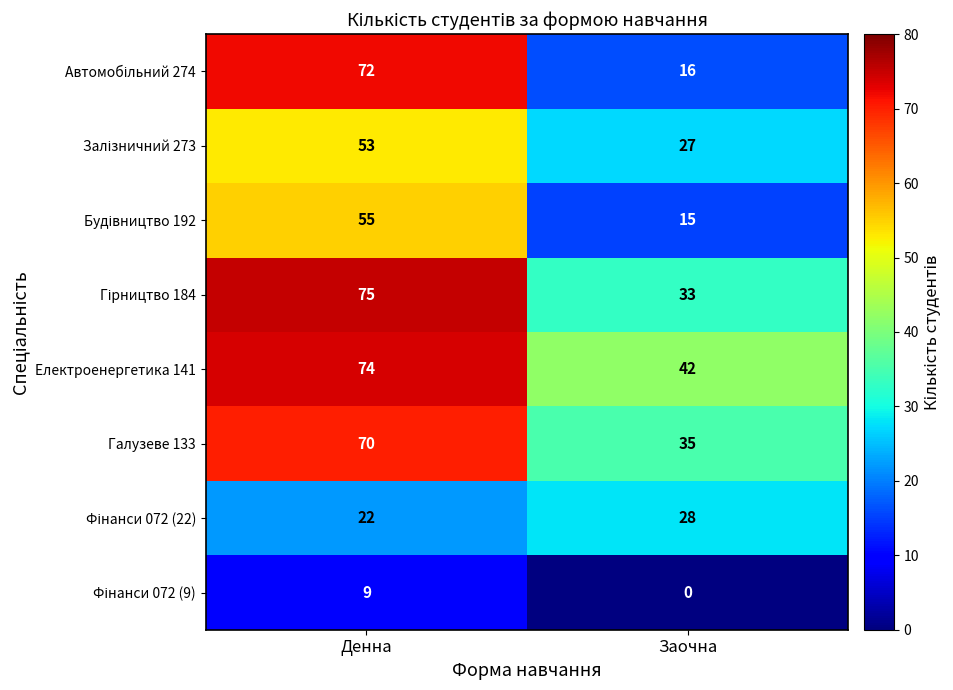

What is the greatest value displayed?

75